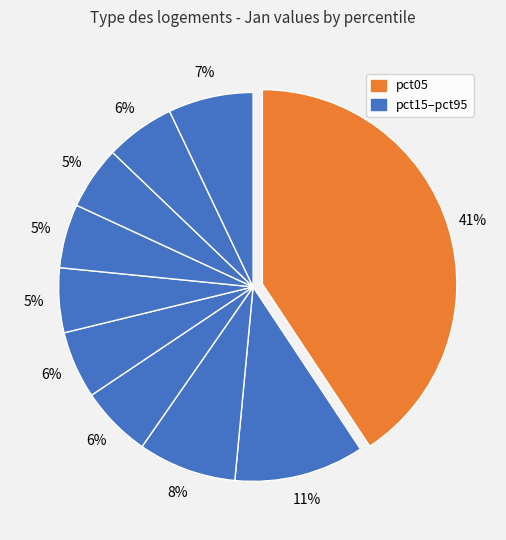

Is there a majority slice in this chart?

No